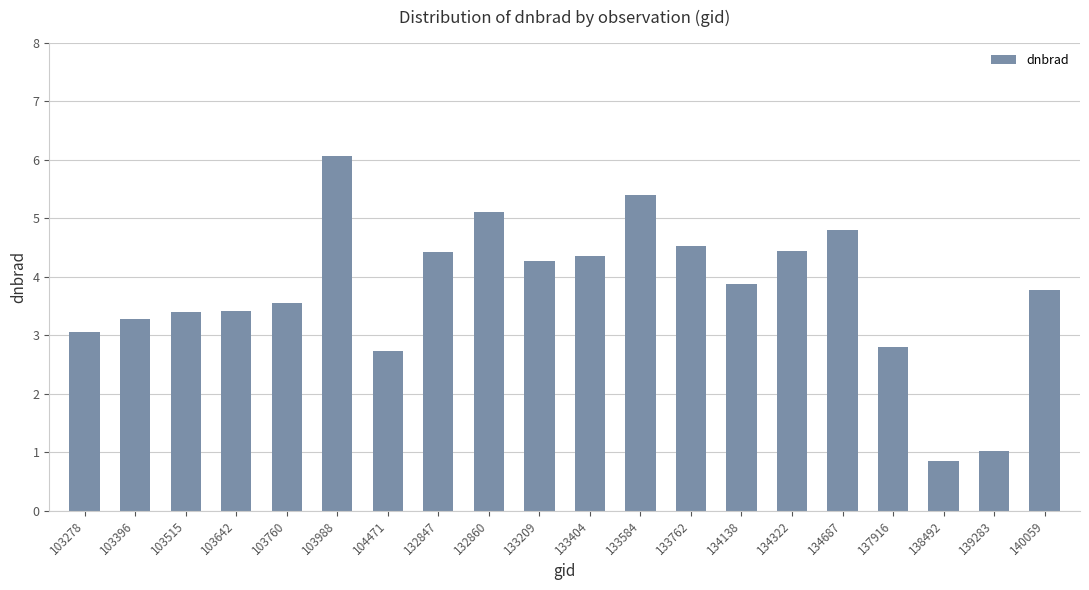

What is the value of the 6th bar from the left?

6.1